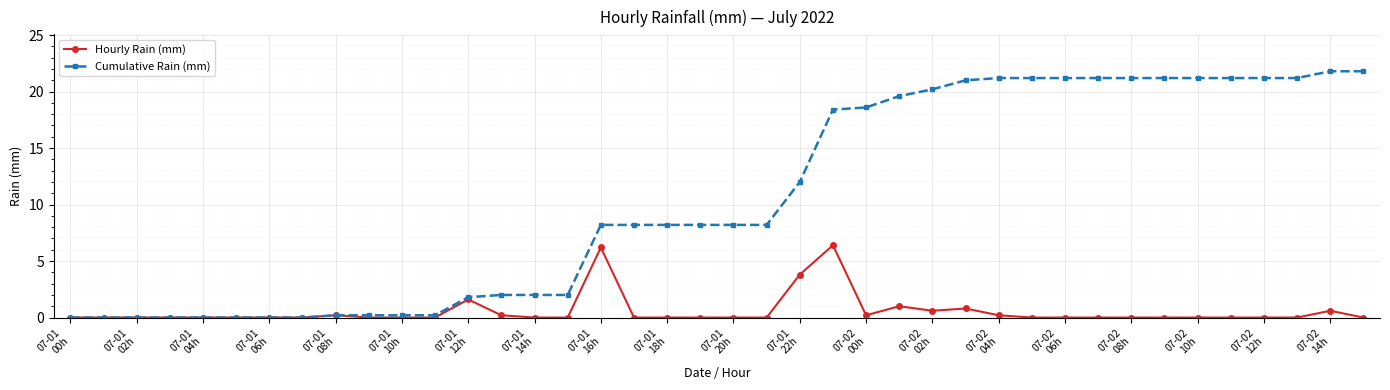

What are all the series names shown in the legend?

Hourly Rain (mm), Cumulative Rain (mm)